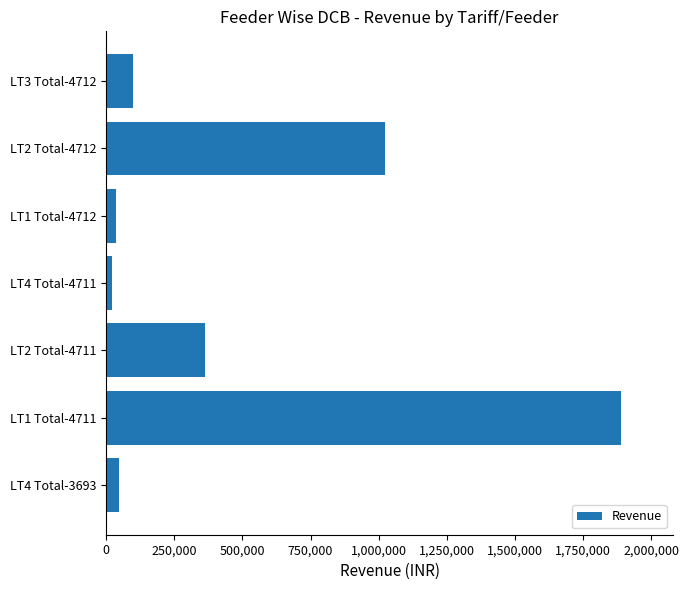

What is the greatest value displayed?

1891169.1